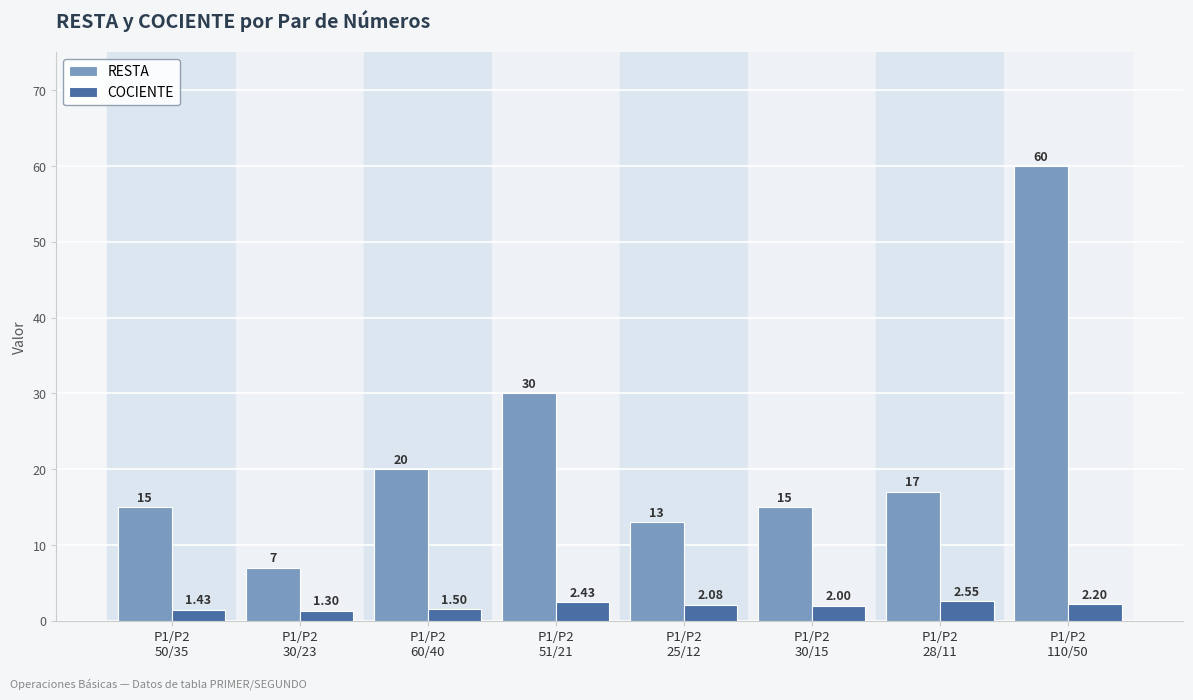

List the labels in order of COCIENTE value, largest first.

P1/P2
28/11, P1/P2
51/21, P1/P2
110/50, P1/P2
25/12, P1/P2
30/15, P1/P2
60/40, P1/P2
50/35, P1/P2
30/23